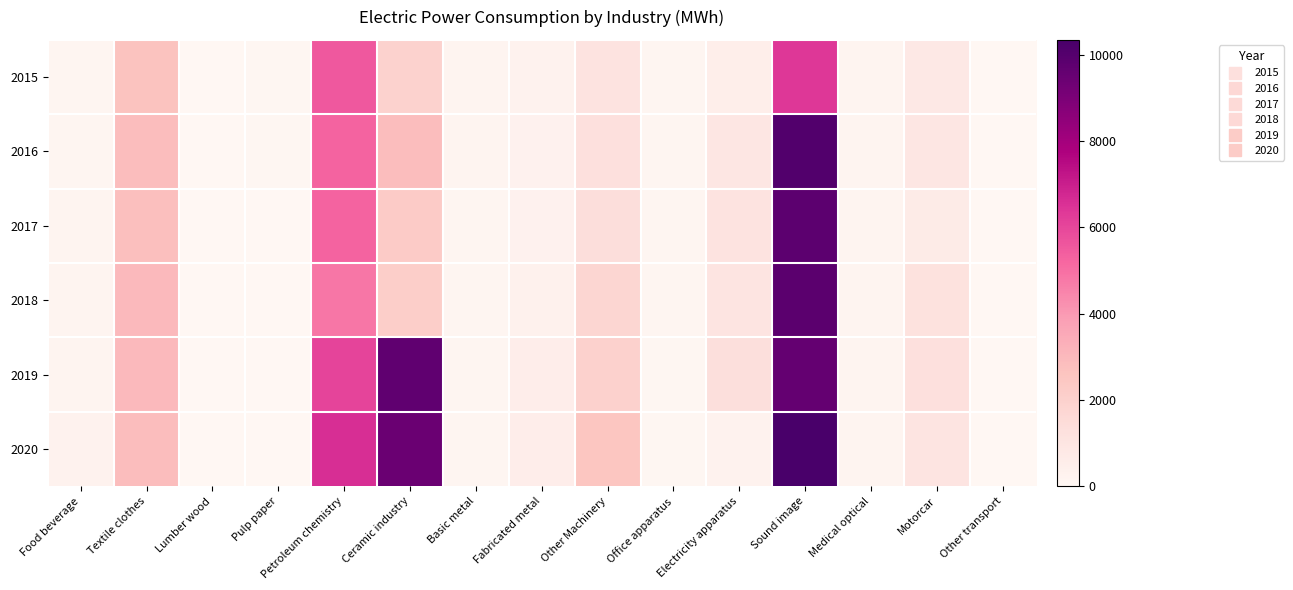

At which category does the chart reach its peak across all series?

Sound image